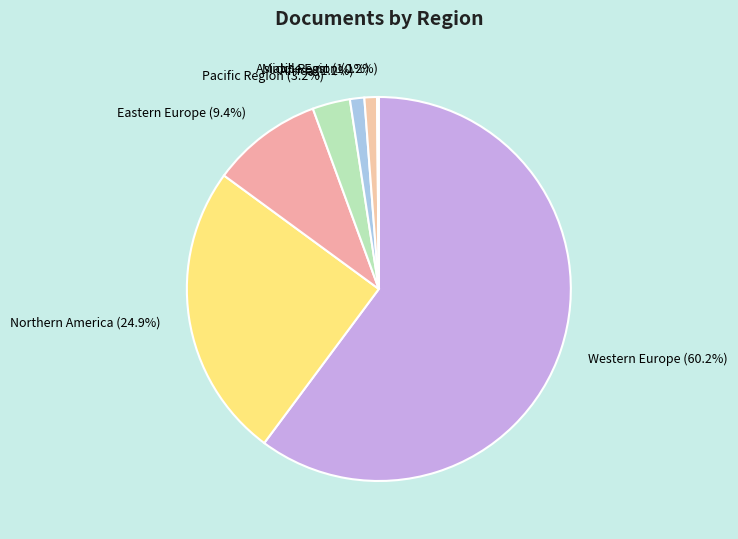

Is it true that Middle East is 1% of the pie?

True